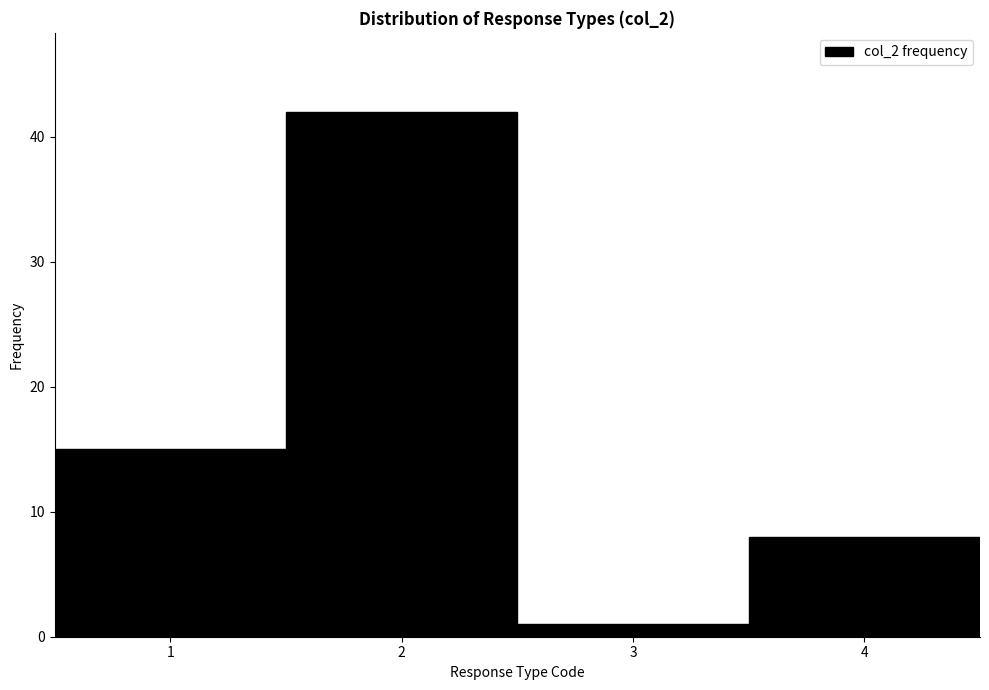

Reading left to right, list every bar in this chart as the range it spans on the x-axis followed by its height. The values are not printed on the chart, so give them approximately, as read against the axis.

0.5 to 1.5: 15
1.5 to 2.5: 42
2.5 to 3.5: 1
3.5 to 4.5: 8